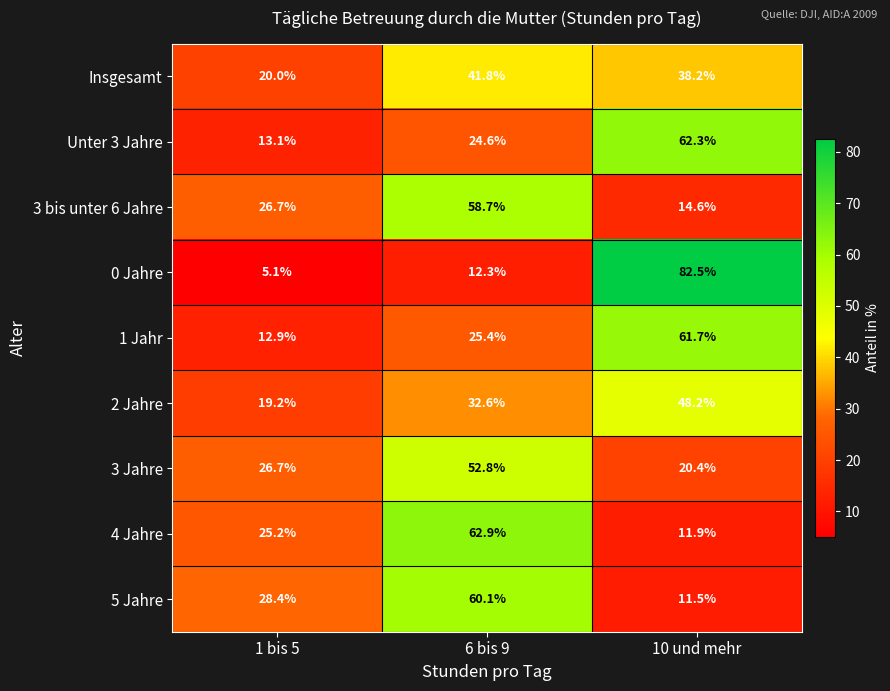

Reading left to right, transcribe all the data shown in this chart.

Insgesamt: 20.0	41.8	38.2
Unter 3 Jahre: 13.1	24.6	62.3
3 bis unter 6 Jahre: 26.7	58.7	14.6
0 Jahre: 5.1	12.3	82.5
1 Jahr: 12.9	25.4	61.7
2 Jahre: 19.2	32.6	48.2
3 Jahre: 26.7	52.8	20.4
4 Jahre: 25.2	62.9	11.9
5 Jahre: 28.4	60.1	11.5